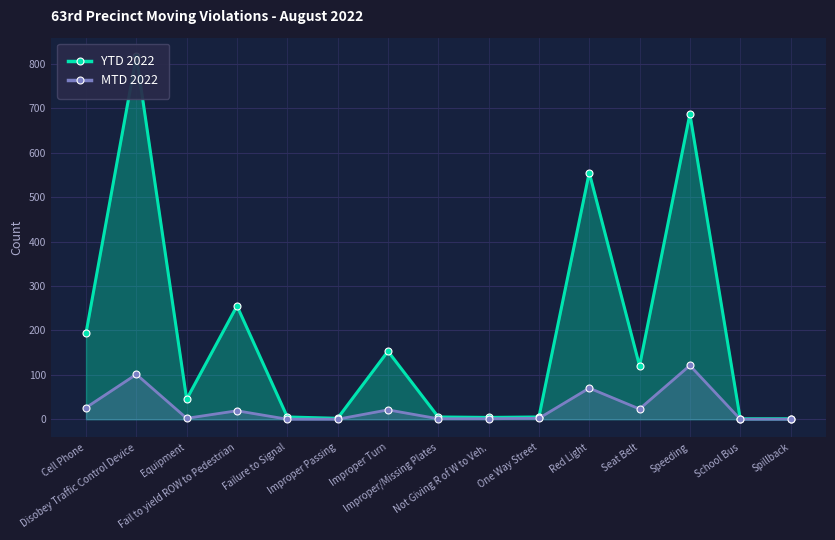

What is the difference between the MTD 2022 values at School Bus and Improper/Missing Plates?

1